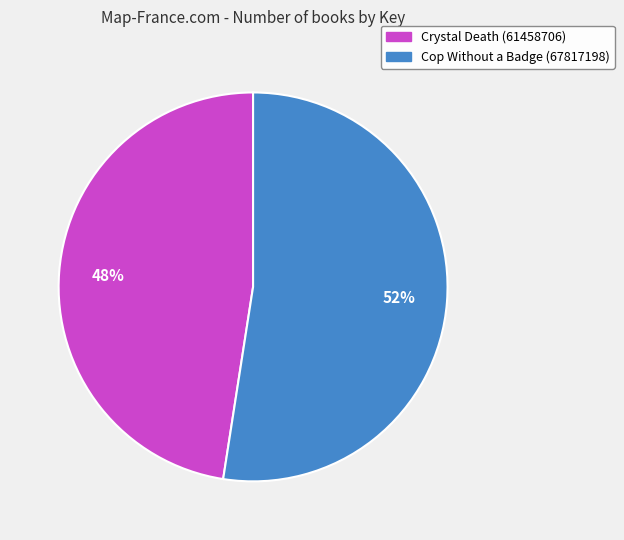

Combined, do Crystal Death (61458706) and Cop Without a Badge (67817198) account for over 50%?

Yes